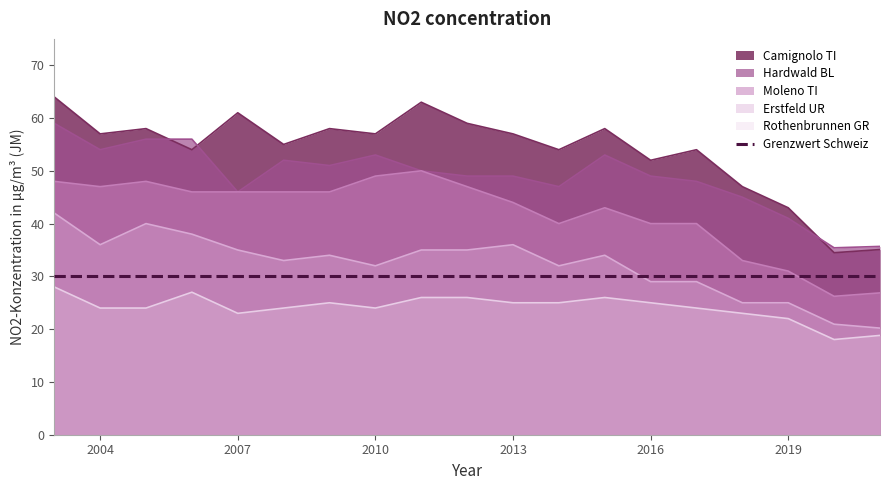

Which series has the largest range (max minus min)?

Camignolo TI